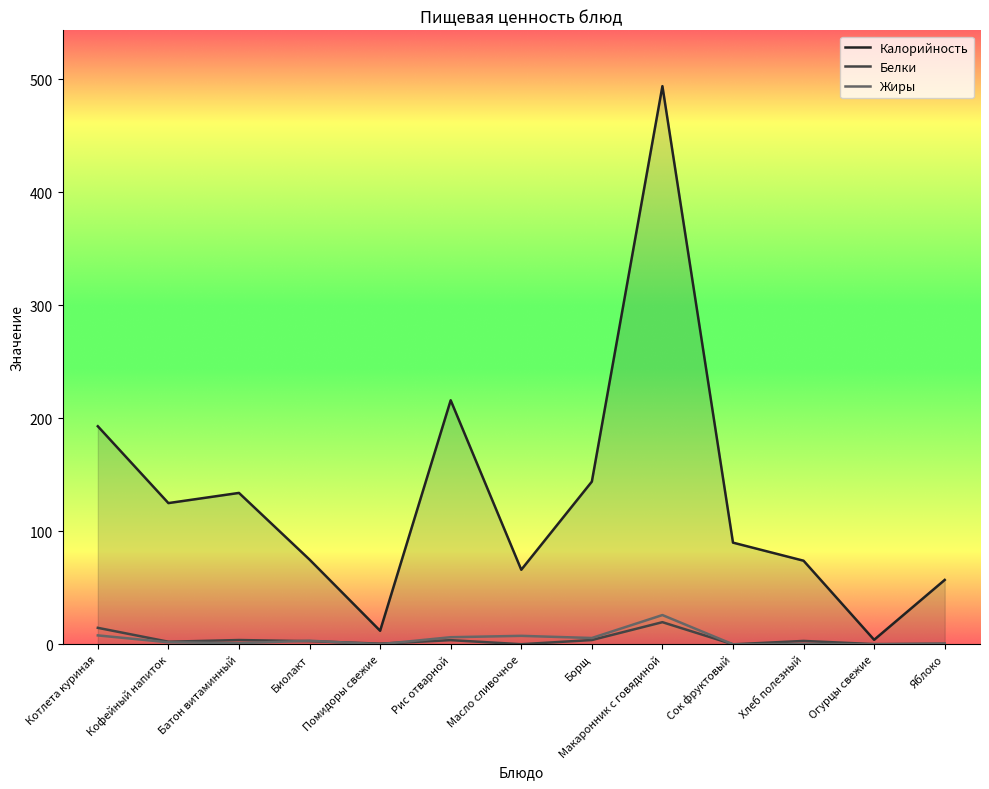

What is the label of the 2nd point from the left?

Кофейный напиток